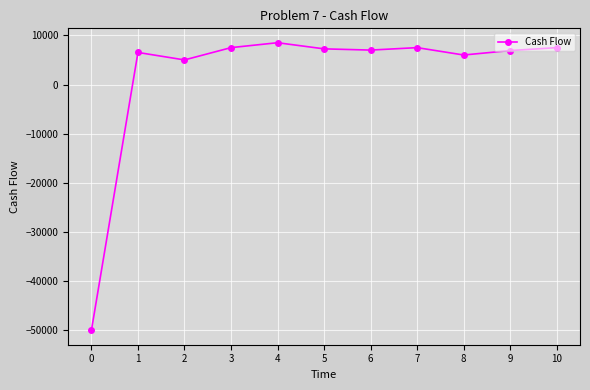

At which category does the data reach its first local peak?

1